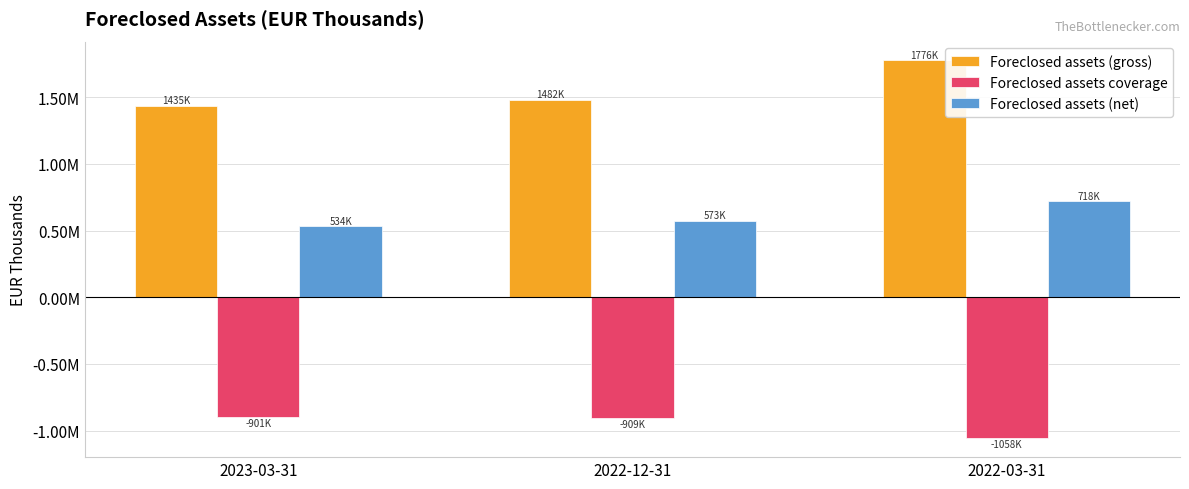

Is the value of Foreclosed assets (net) at 2022-12-31 greater than the value of Foreclosed assets coverage at 2022-12-31?

Yes